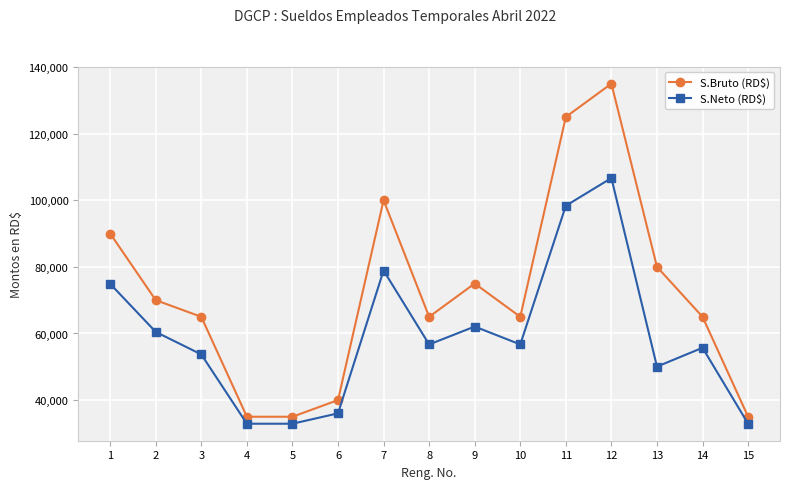

The value of S.Neto (RD$) at 14 is 55705.9. True or false?

True